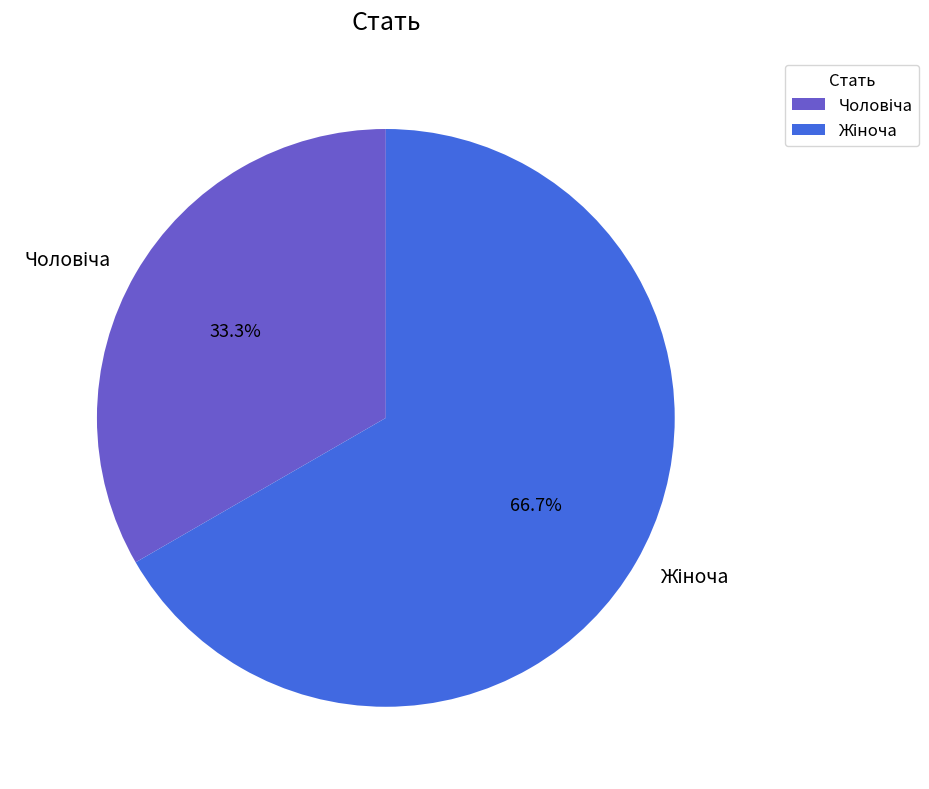

Does any single category account for the majority?

Yes